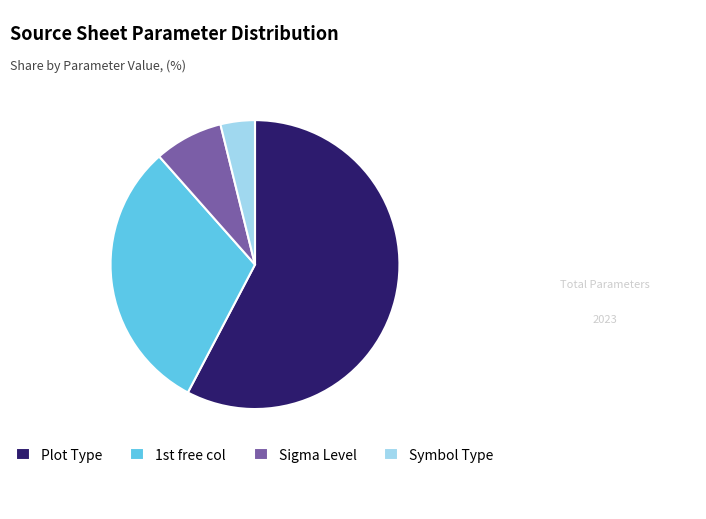

How many slices are in this pie chart?

4